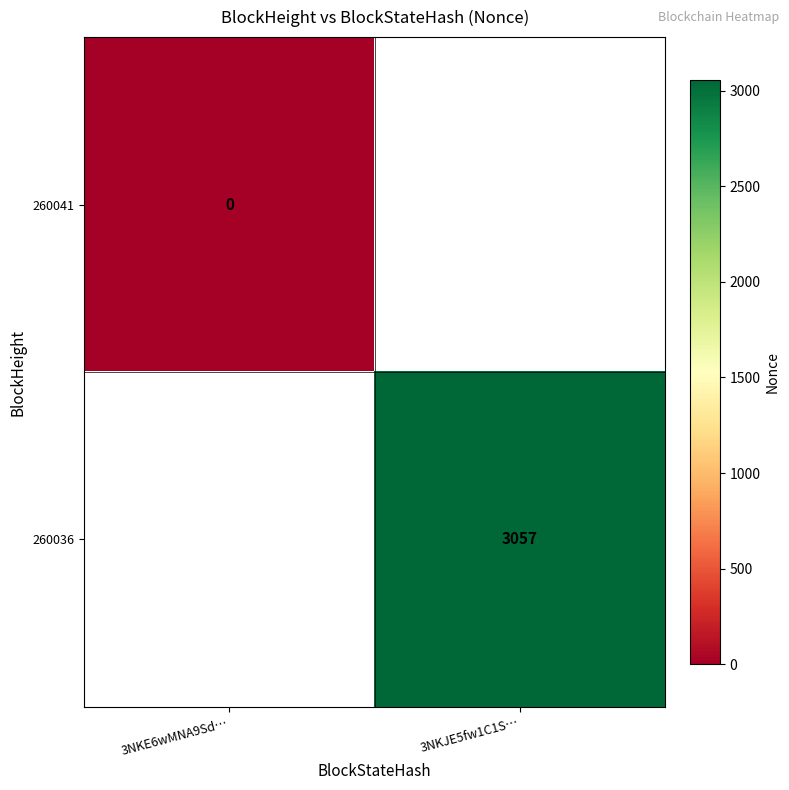

True or false: 260036 has a value of 4536 at 3NKJE5fw1C1S….

False